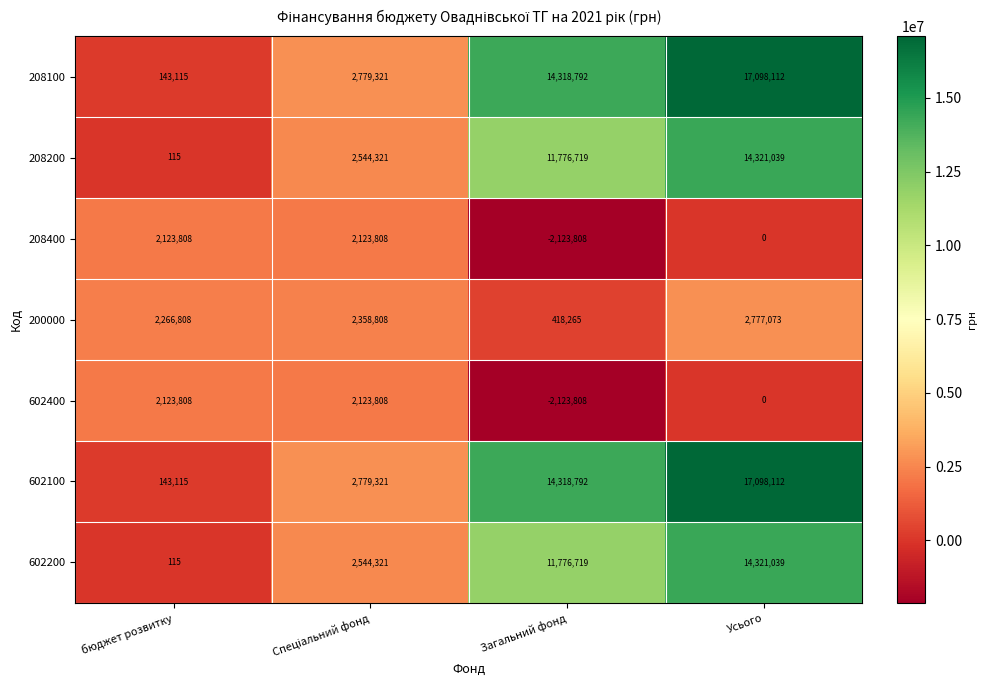

How many categories are shown in the chart?

4